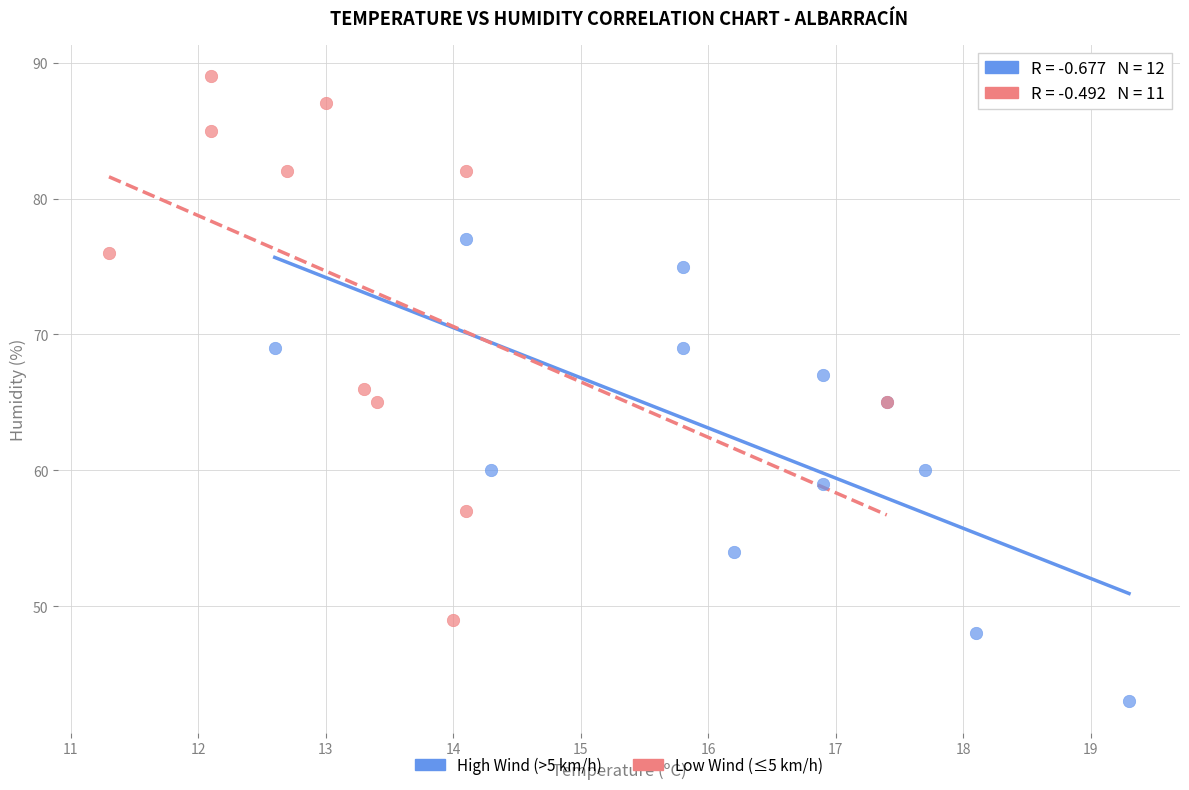

Which series reaches the maximum Y coordinate?

Low Wind (≤5 km/h)